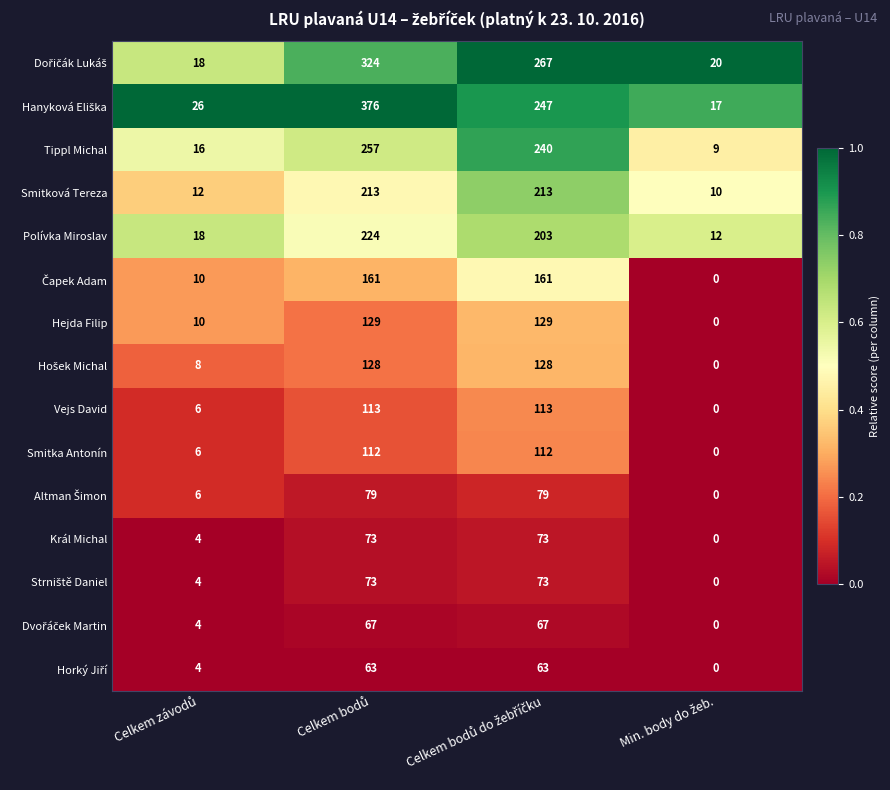

What is the difference between the second highest and minimum values in the Smitka Antonín series?

112